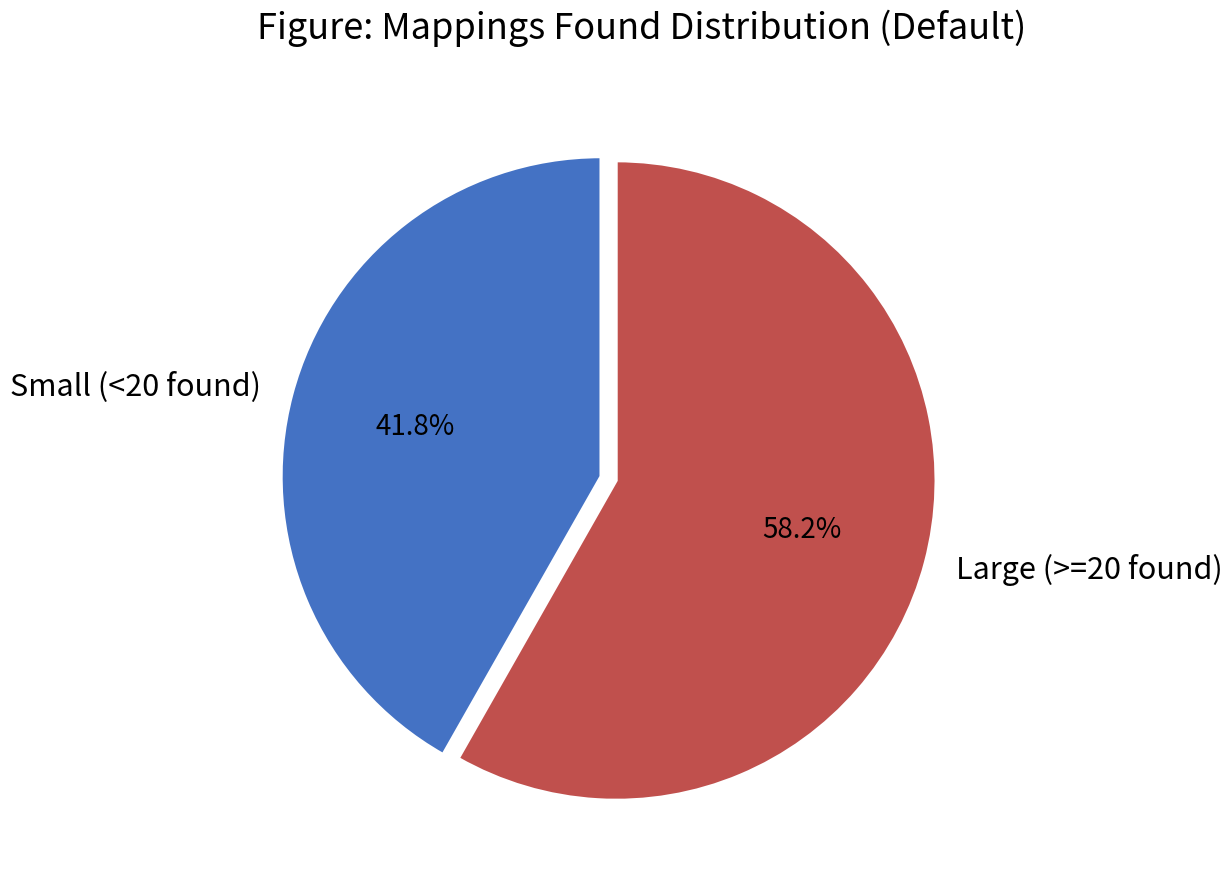

How many segments does this pie chart have?

2